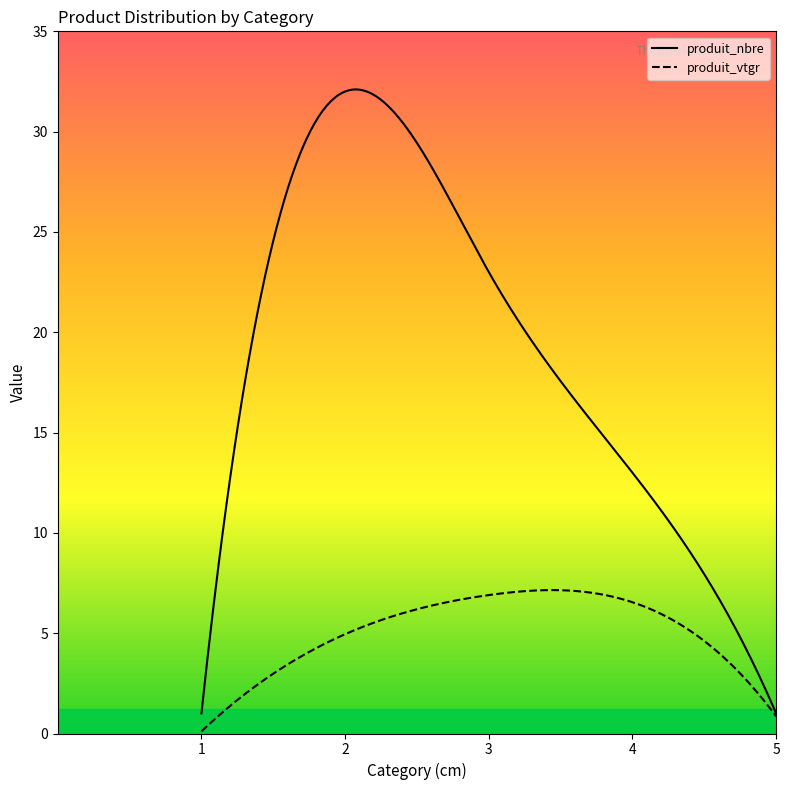

The value of cm at 5 is 1.6. True or false?

False